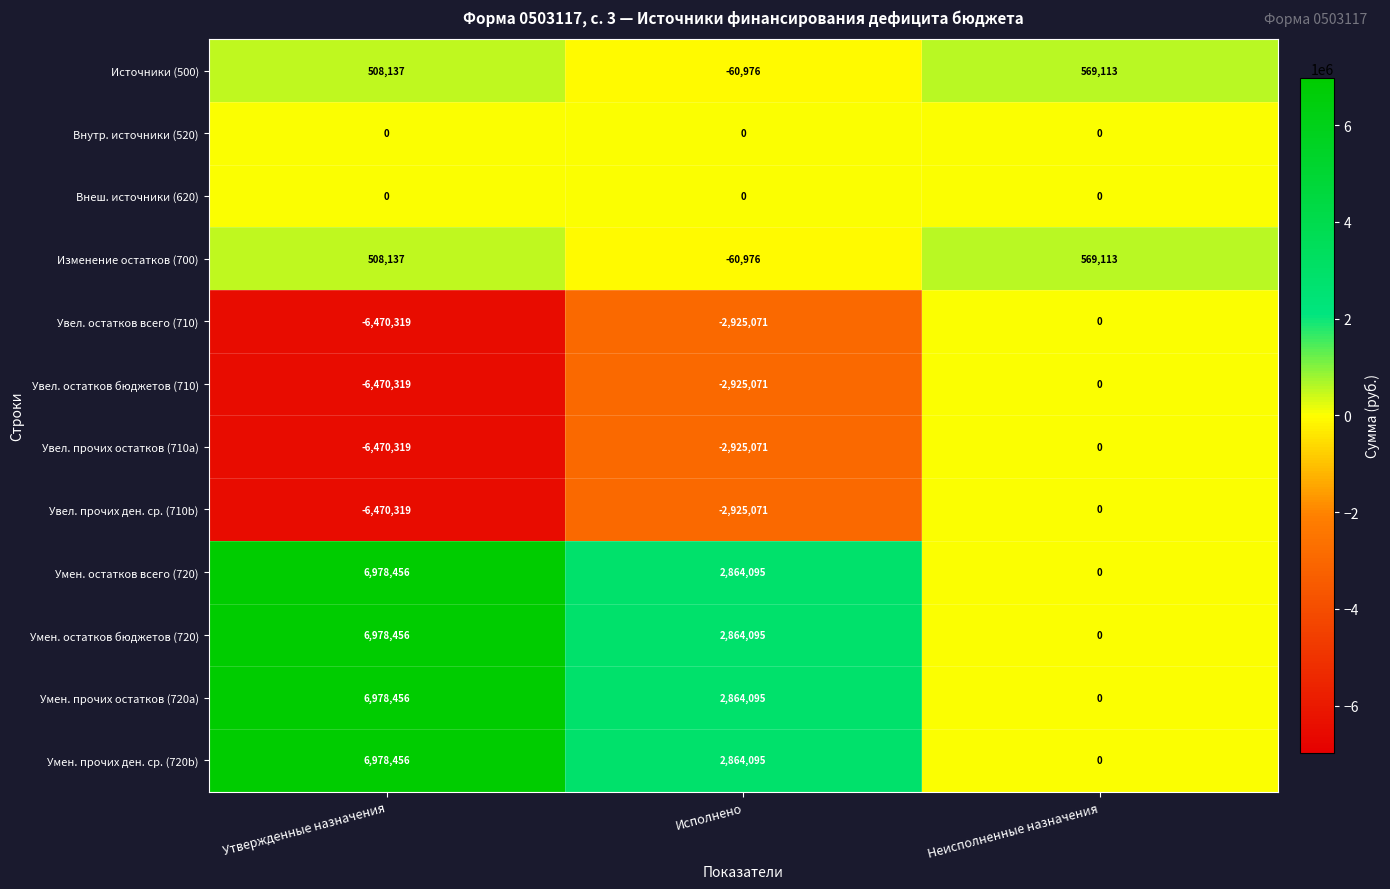

Rank the categories by Увел. прочих ден. ср. (710b) value from lowest to highest.

Утвержденные назначения, Исполнено, Неисполненные назначения